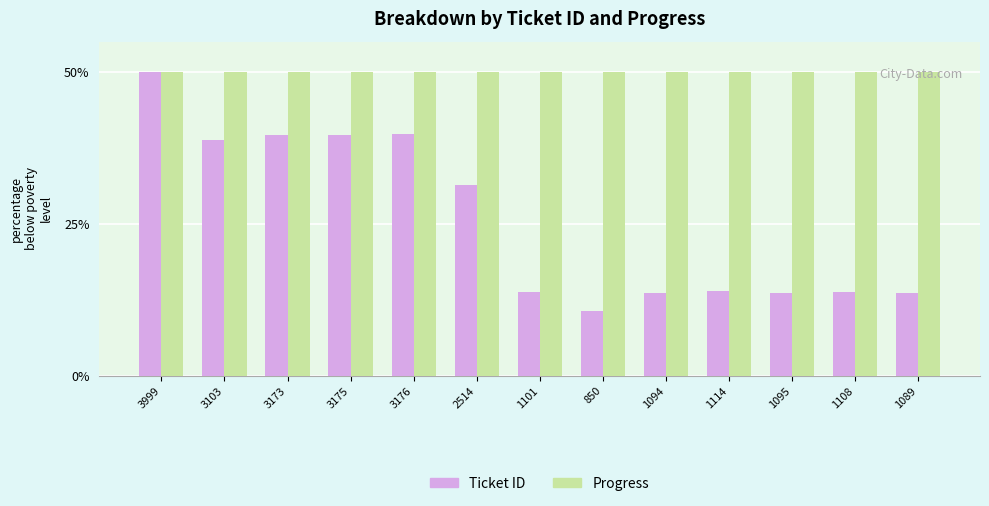

What are all the series names shown in the legend?

Ticket ID, Progress